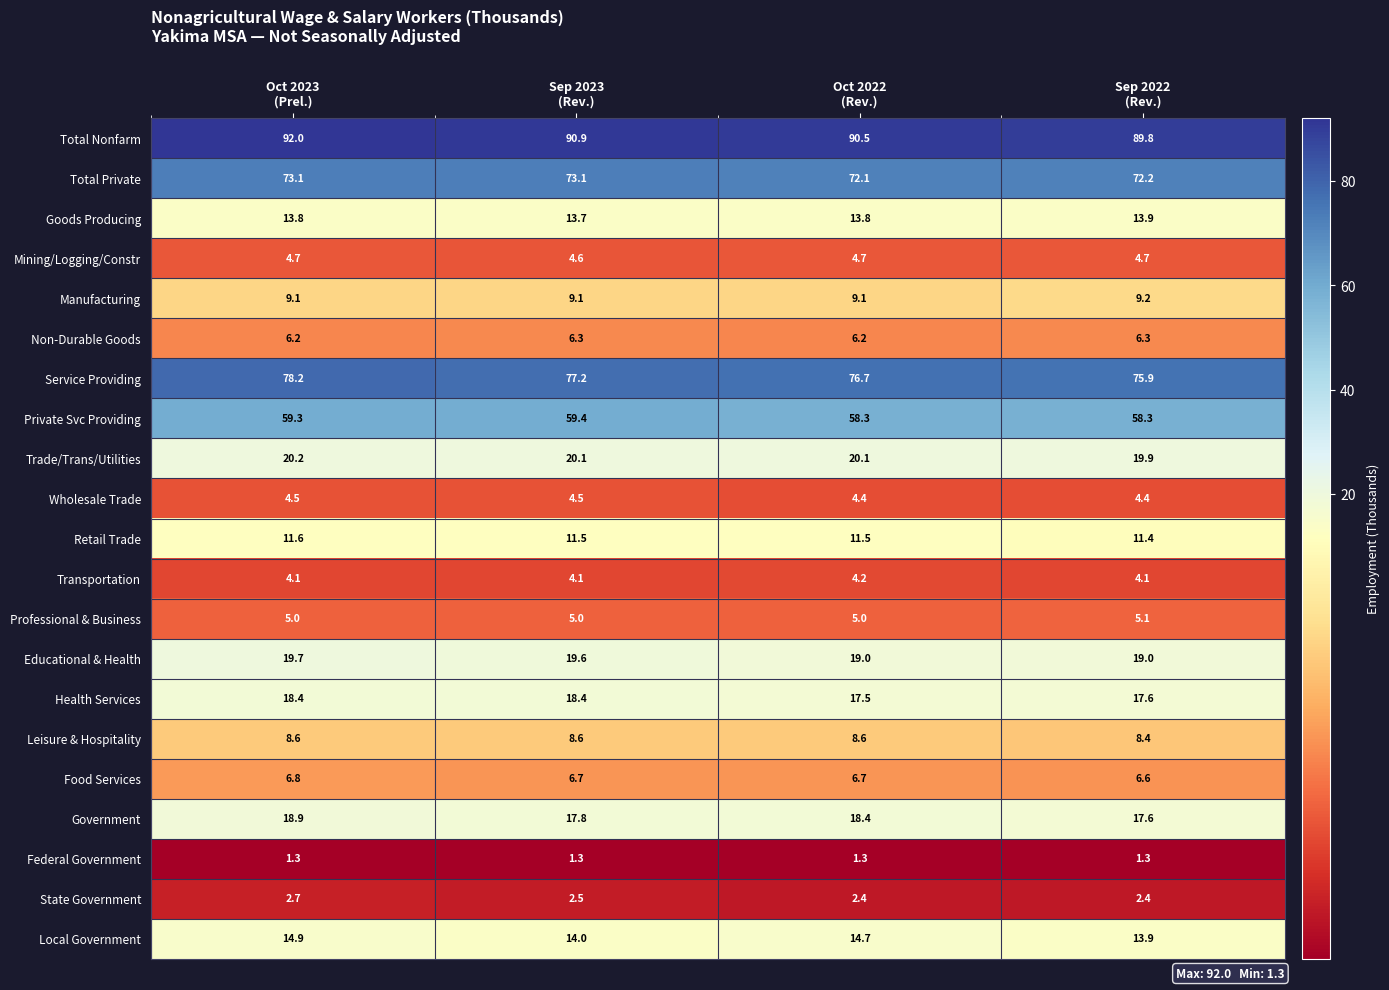

Which label corresponds to the largest value in the chart?

Oct 2023
(Prel.)